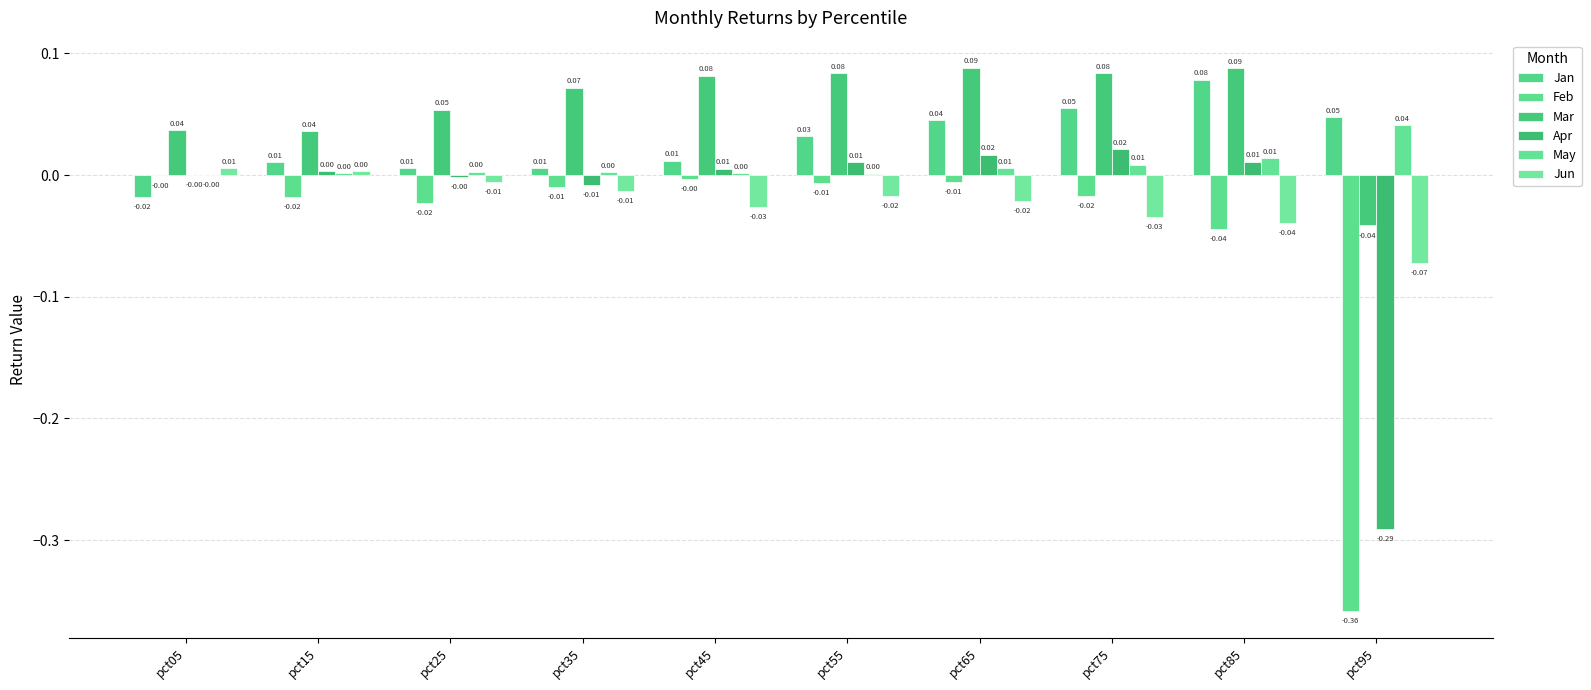

Is the value of Apr at pct65 greater than the value of Jan at pct35?

Yes